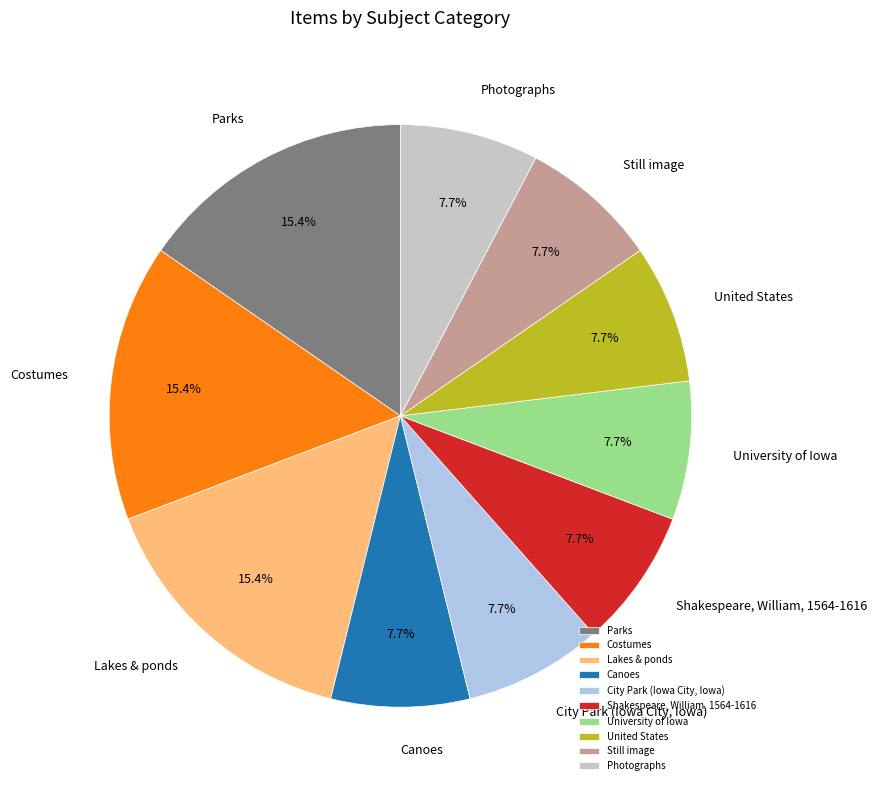

Is there any slice that represents more than half of the pie?

No